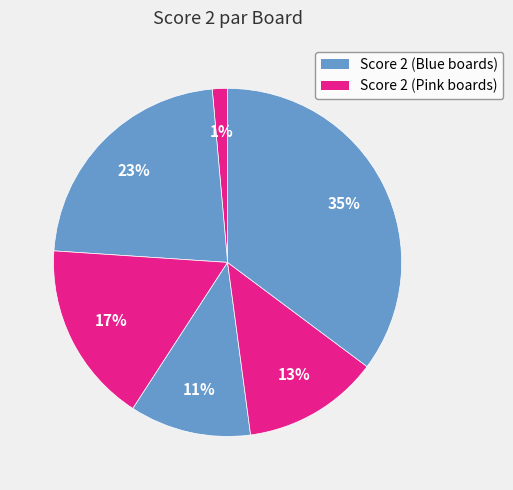

How many segments does this pie chart have?

6